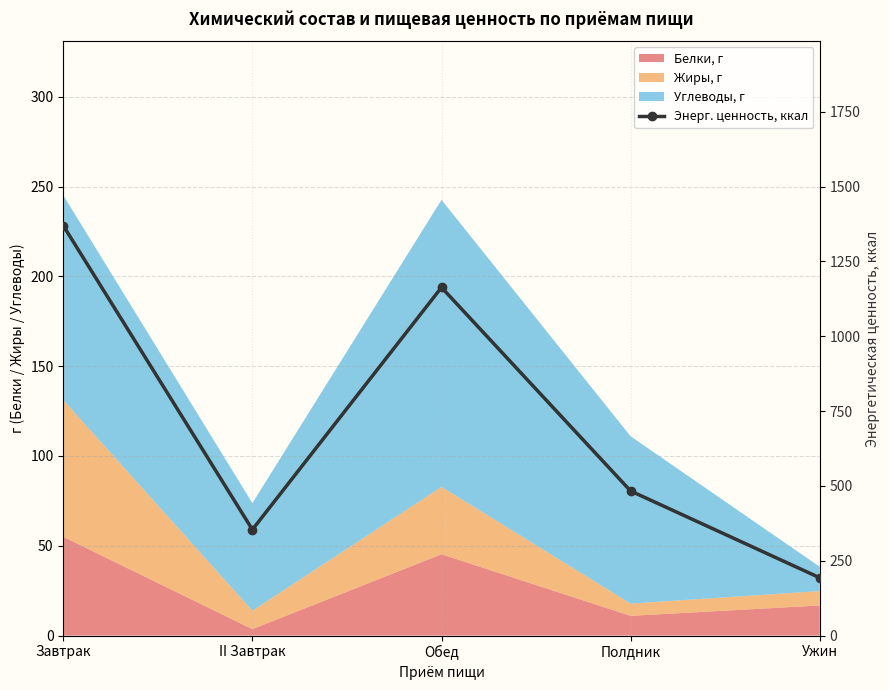

Is it true that the value at Обед is 1163.4?

True